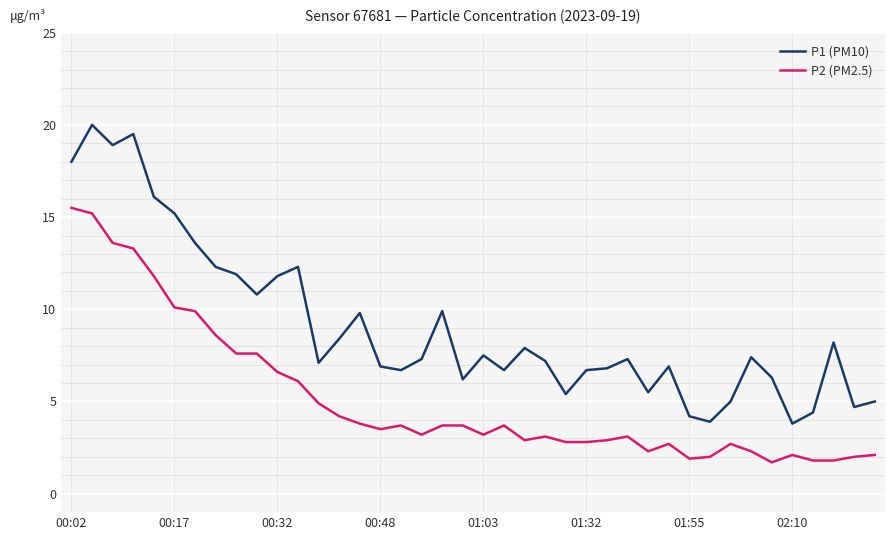

What is the lowest value of the P2 (PM2.5) series?

1.7